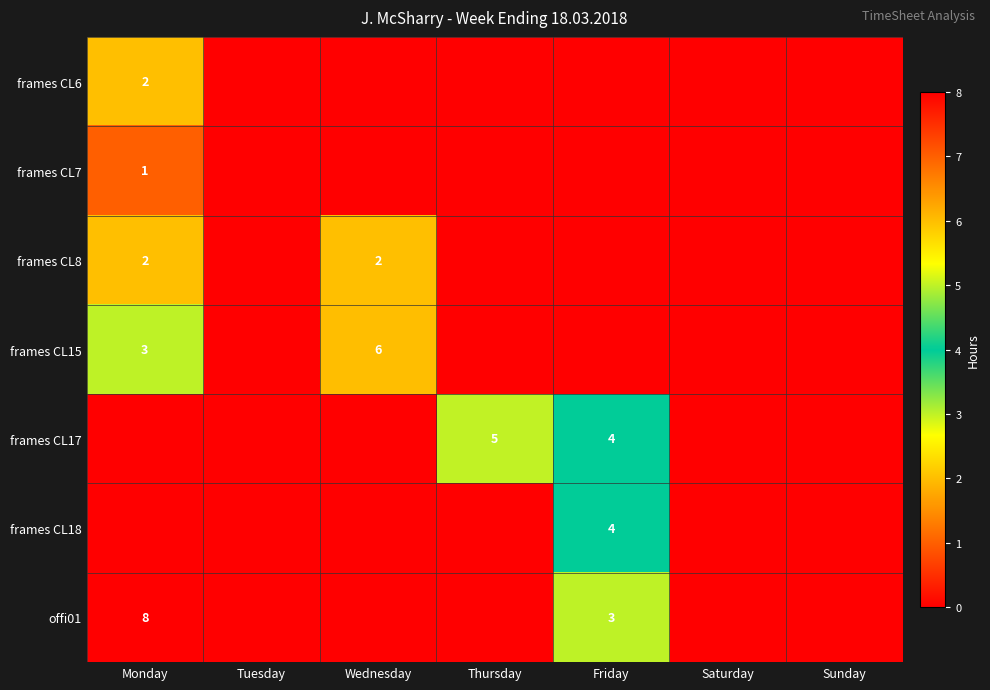

The frames CL17 series shows 1 at Friday. True or false?

False